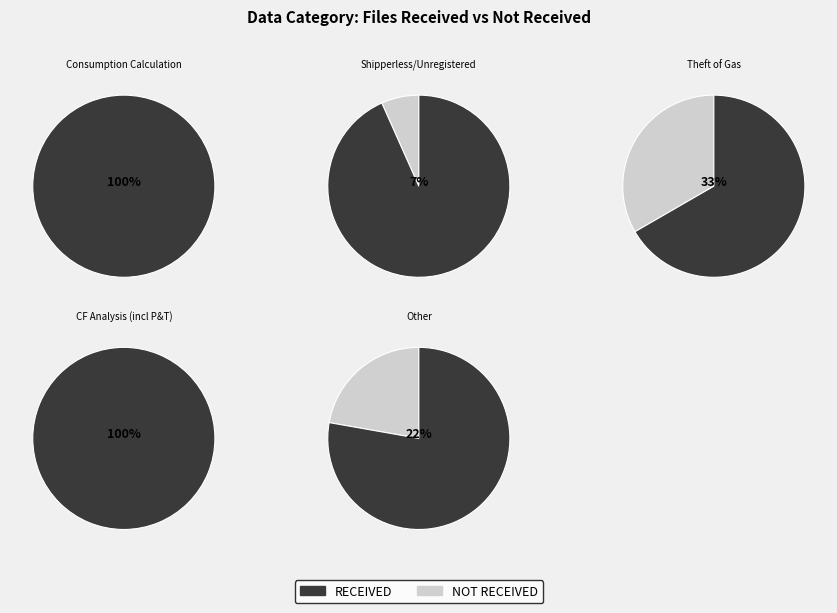

How many segments does this pie chart have?

5